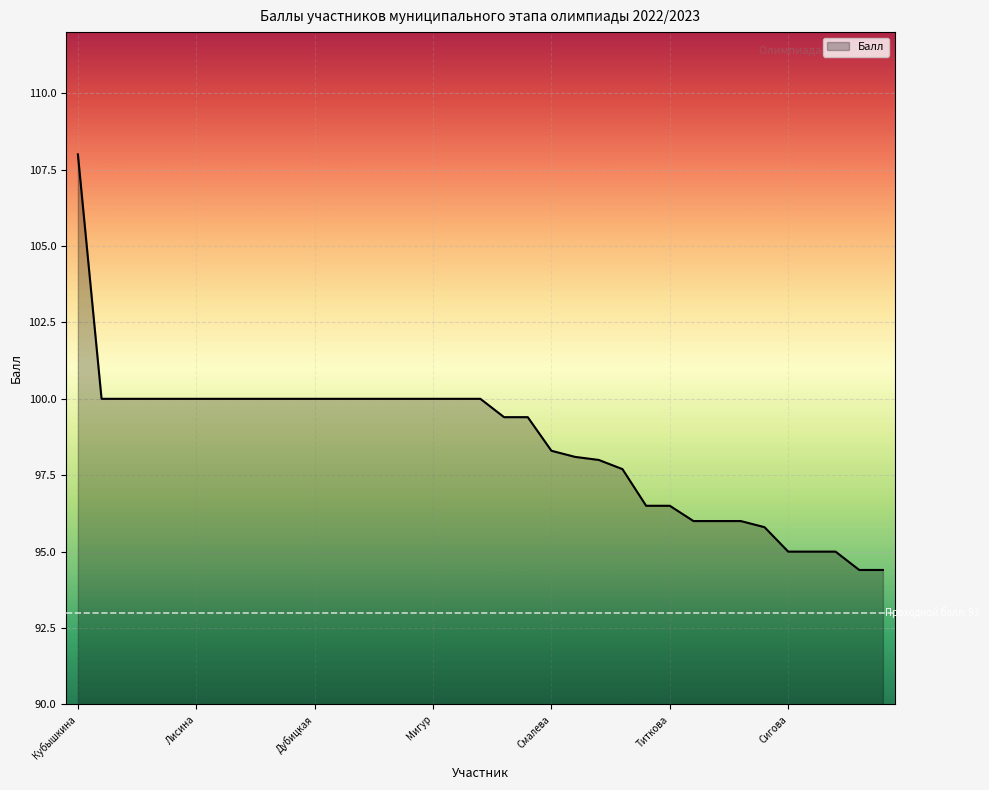

What is the minimum value shown in the chart?

94.4